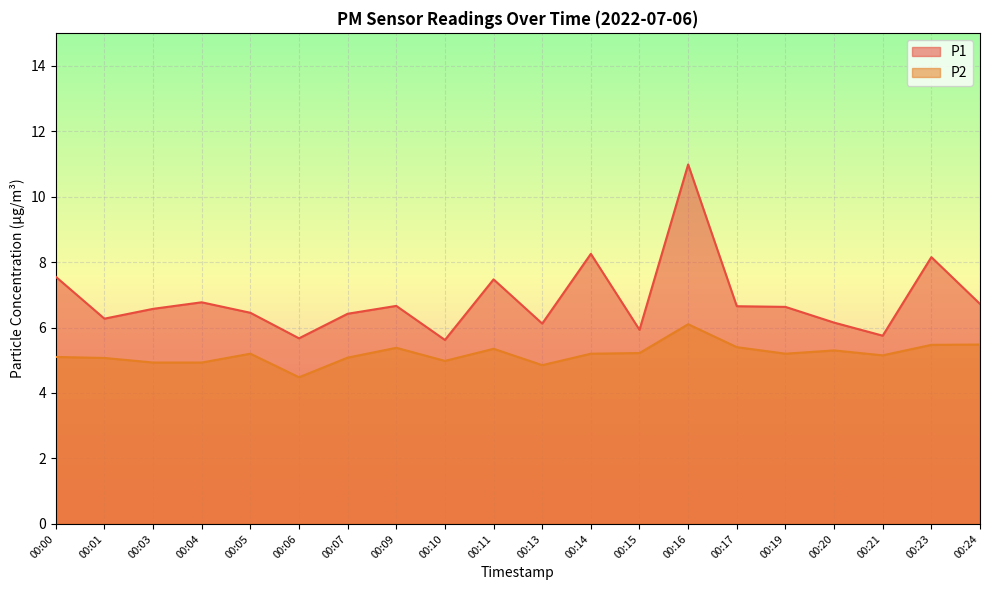

At which category does P1 reach its first local valley?

00:01